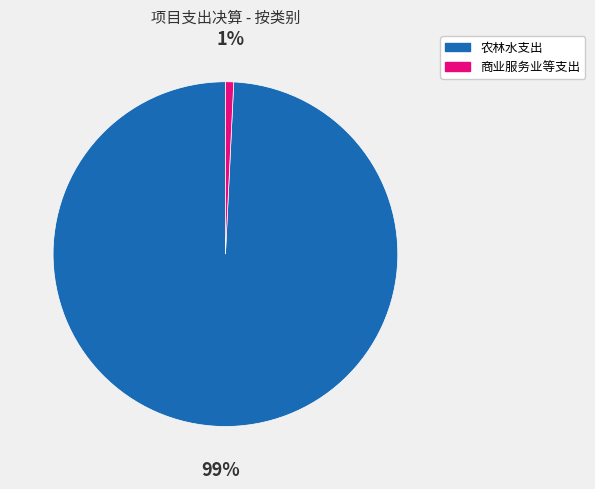

To the nearest percent, what is the combined percentage of 商业服务业等支出 and 农林水支出?

100%